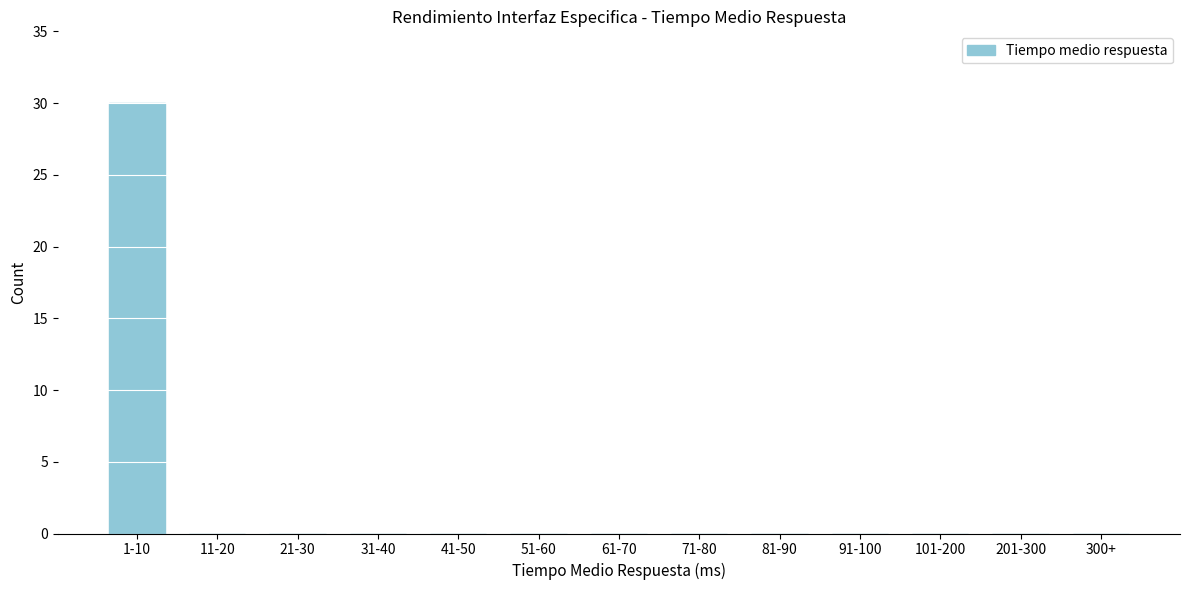

Reading right to left, what are all the values shown in this chart?

300+=0	201-300=0	101-200=0	91-100=0	81-90=0	71-80=0	61-70=0	51-60=0	41-50=0	31-40=0	21-30=0	11-20=0	1-10=30